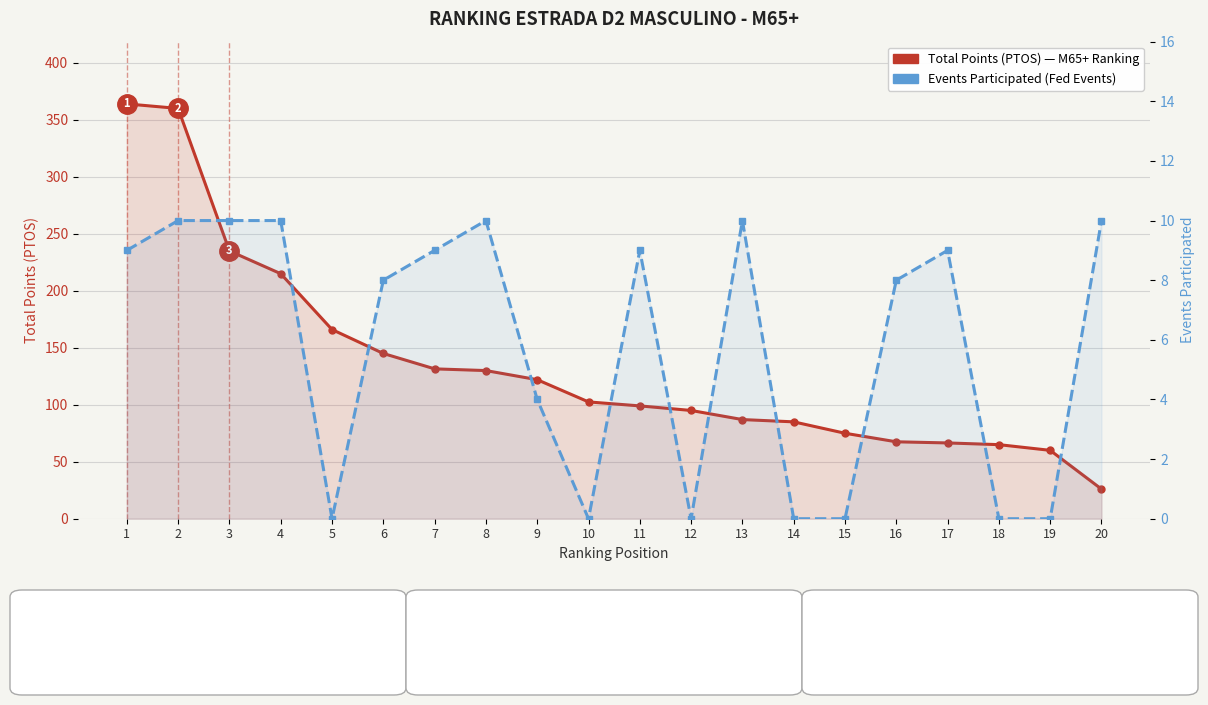

True or false: Total Points (PTOS) and Events Participated intersect in this chart.

False